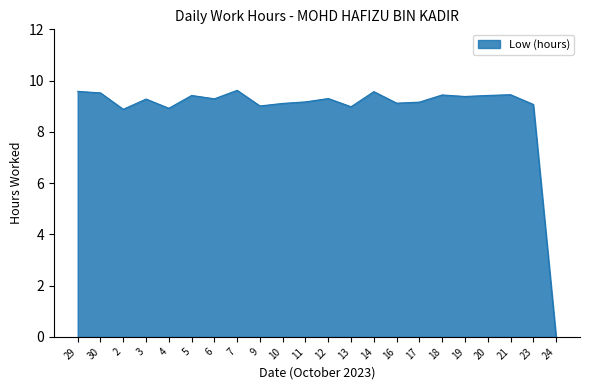

Is it true that the value at 11 is 13.0?

False